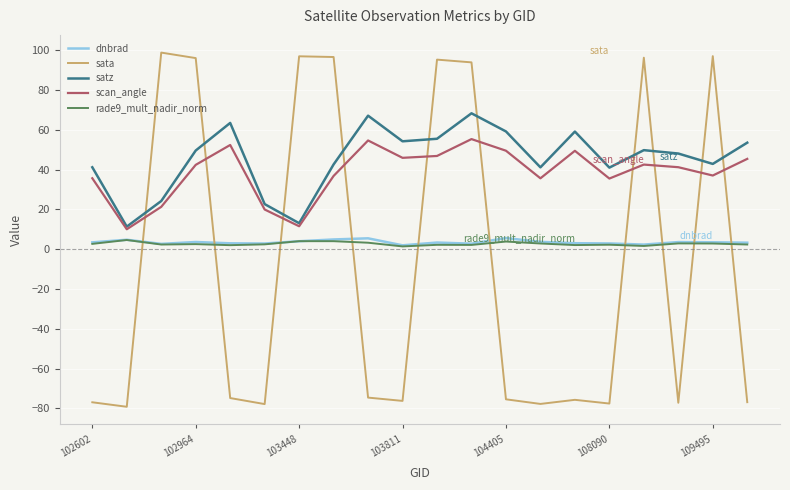

What is the smallest value displayed?

-79.2